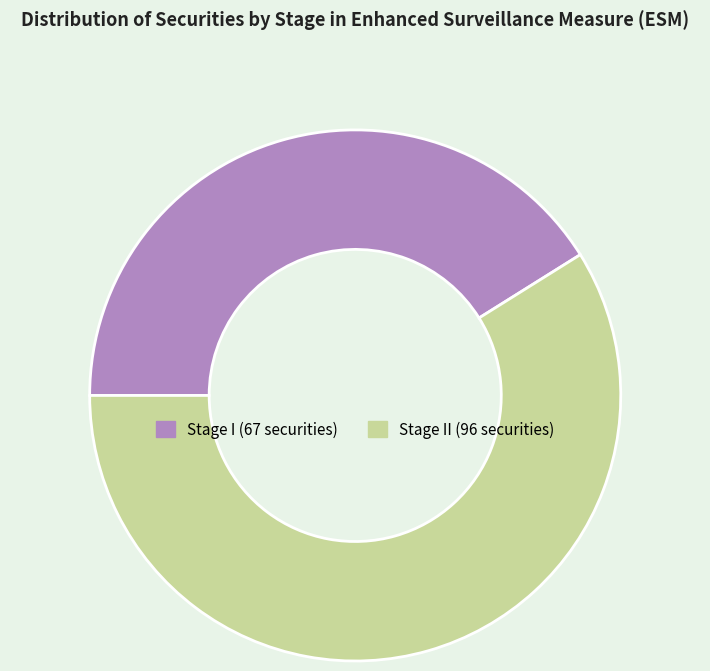

Is there a majority slice in this chart?

Yes